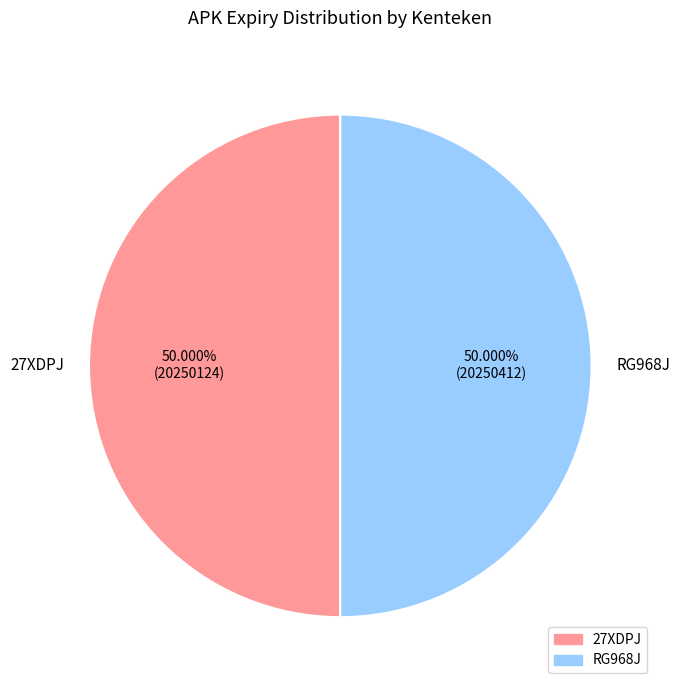

To the nearest percent, what percentage of the pie is 27XDPJ?

50%